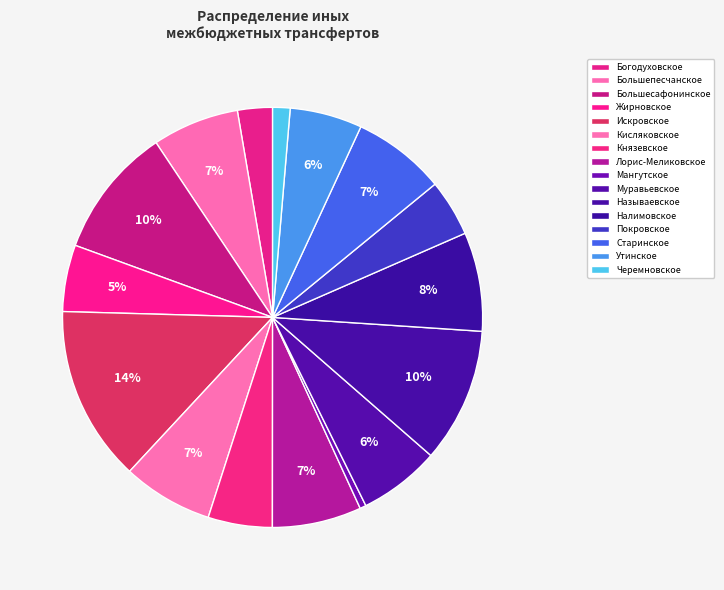

Count the number of slices in the pie.

16